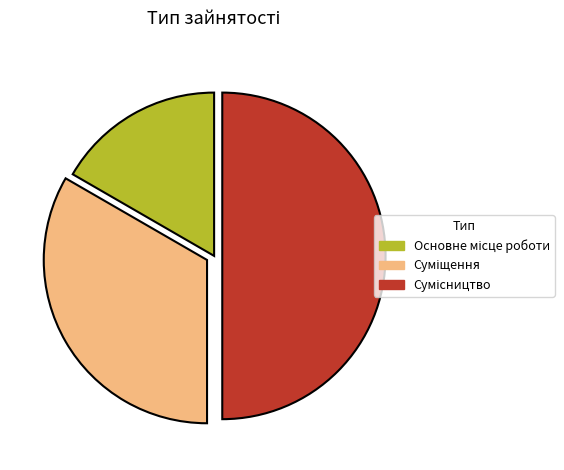

Which slice is the smallest?

Основне місце роботи